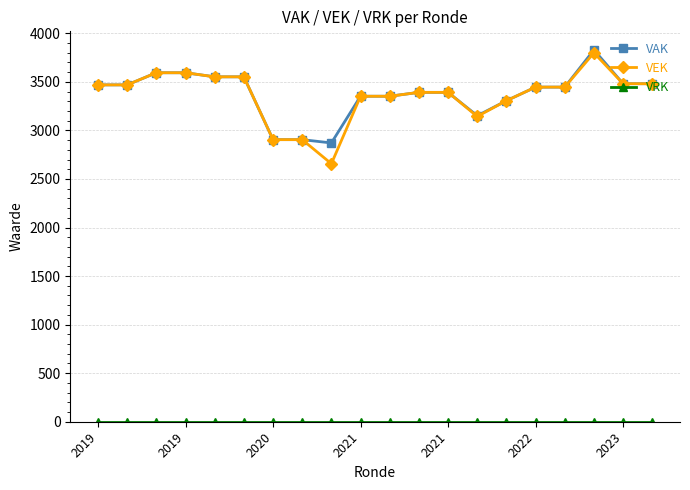

At how many categories does at least one series exceed 1463?

20